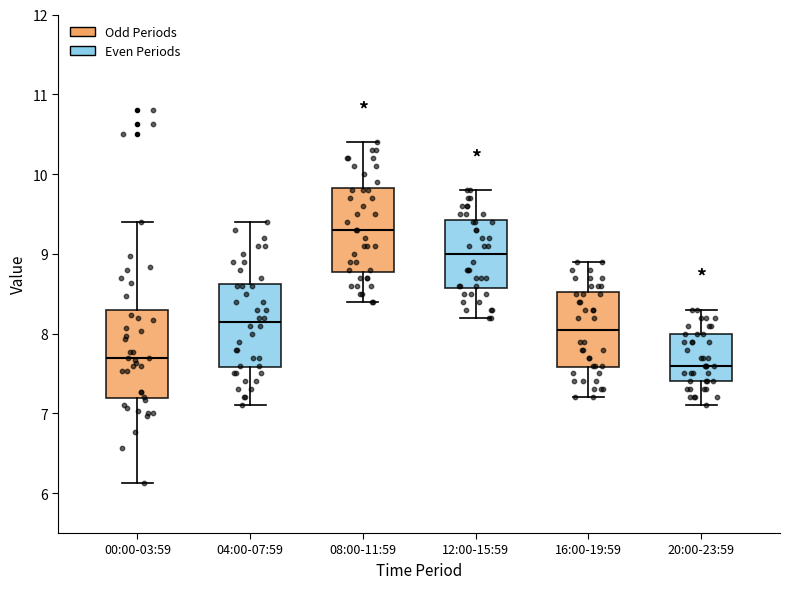

Reading left to right, transcribe this box plot: for each box, give where its median line is, the range the box spans, and where its two whiskers end, as read against the y-axis. The values are not printed on the chart, so give them approximately, as read against the axis.

00:00-03:59: median 7.7, box 7.2 to 8.3, whiskers 6.1 to 9.4
04:00-07:59: median 8.2, box 7.6 to 8.6, whiskers 7.1 to 9.4
08:00-11:59: median 9.3, box 8.8 to 9.8, whiskers 8.4 to 10.4
12:00-15:59: median 9.0, box 8.6 to 9.4, whiskers 8.2 to 9.8
16:00-19:59: median 8.1, box 7.6 to 8.5, whiskers 7.2 to 8.9
20:00-23:59: median 7.6, box 7.4 to 8.0, whiskers 7.1 to 8.3